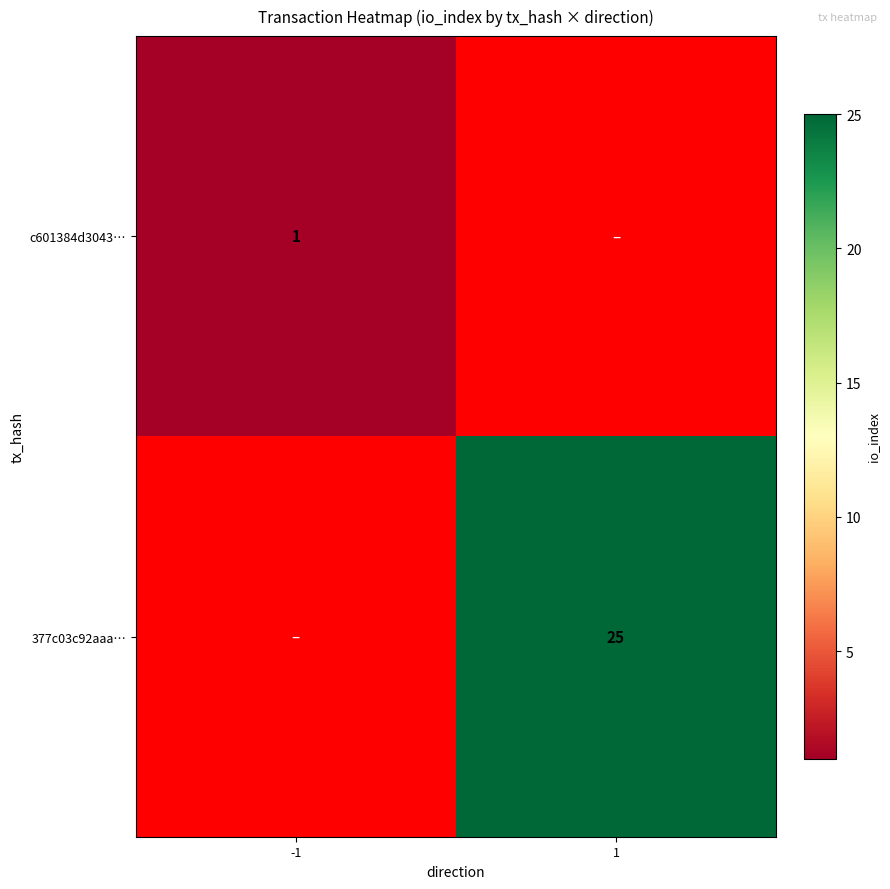

Is the value of c601384d3043… at -1 greater than the value of 377c03c92aaa… at 1?

No